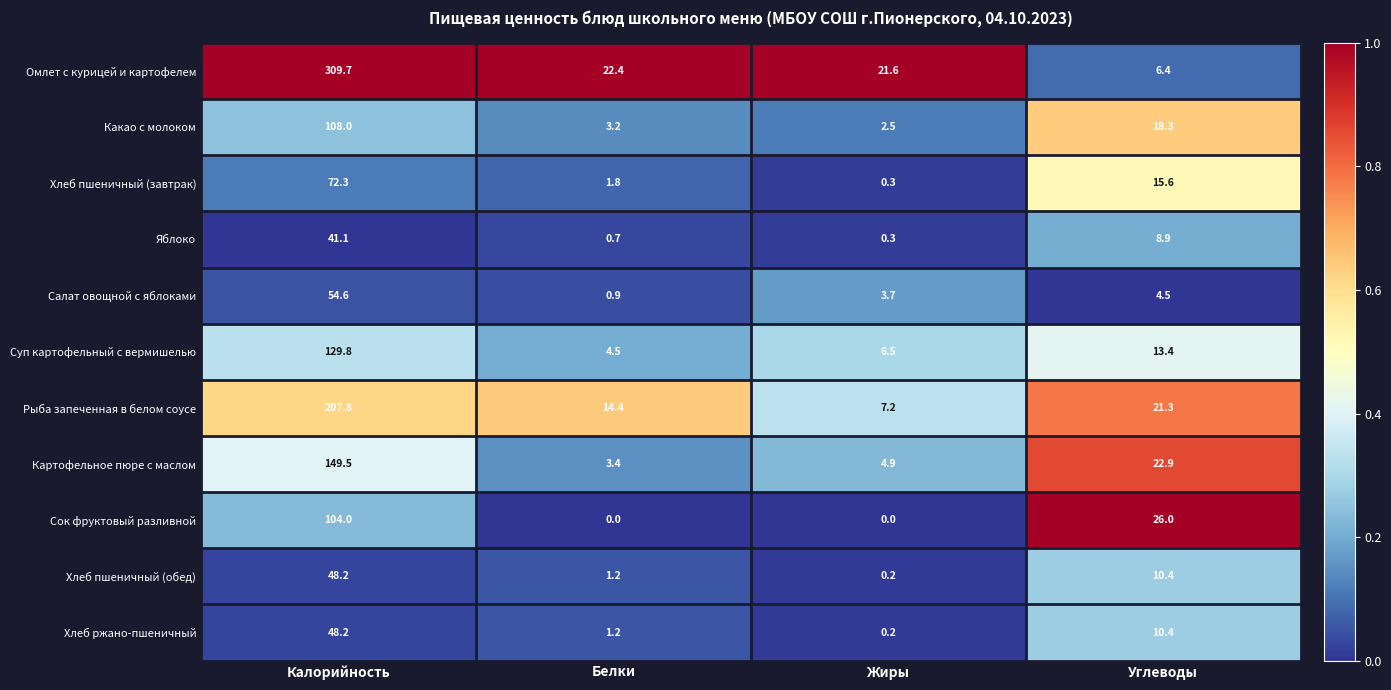

The value of Яблоко at Калорийность is 16.7. True or false?

False